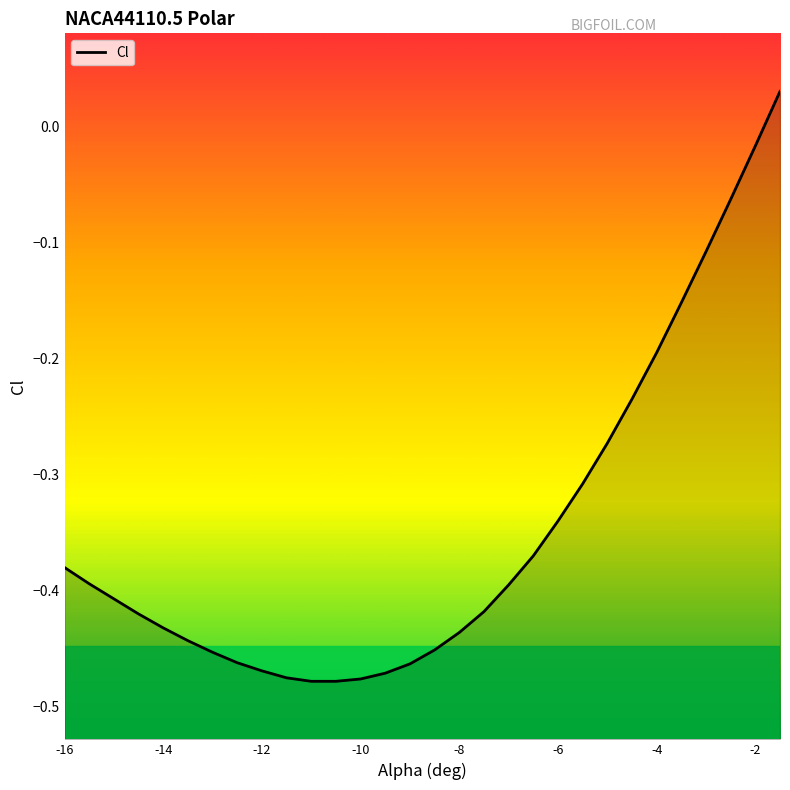

At which label is the value closest to 0?

-2